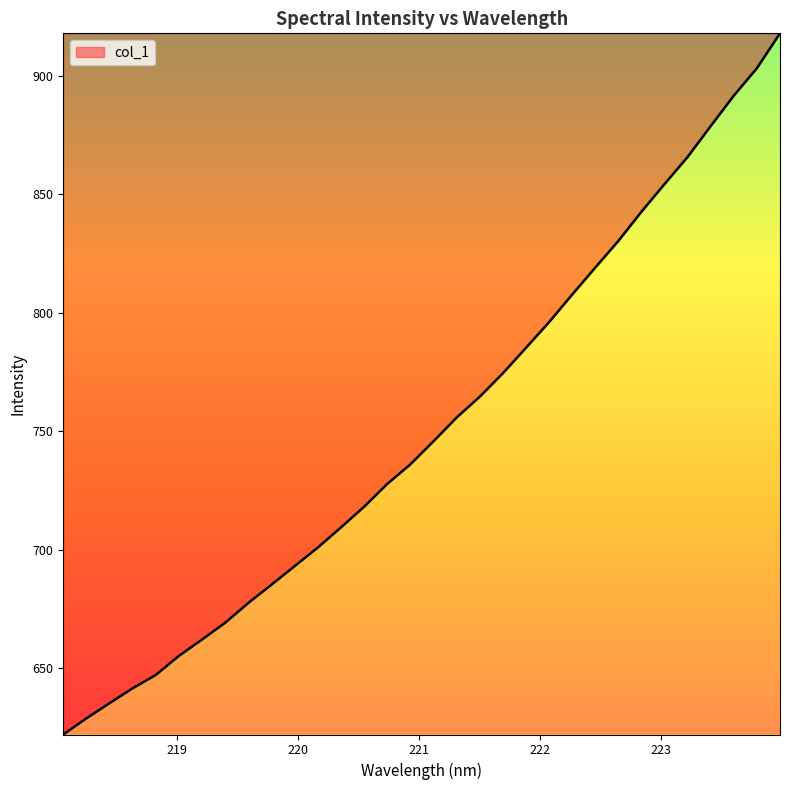

Reading left to right, list all the values displayed in this chart.

622.1	629.0	635.4	641.6	647.3	655.3	662.2	669.3	677.6	685.3	693.2	701.0	709.5	718.2	727.8	736.0	745.8	755.8	764.6	774.4	785.2	796.0	807.6	819.0	830.3	842.6	854.3	865.7	878.7	891.5	903.1	917.8